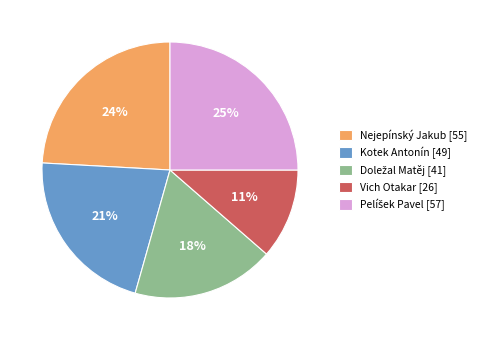

To the nearest percent, what is the difference between the largest and smallest slice percentages?

14%